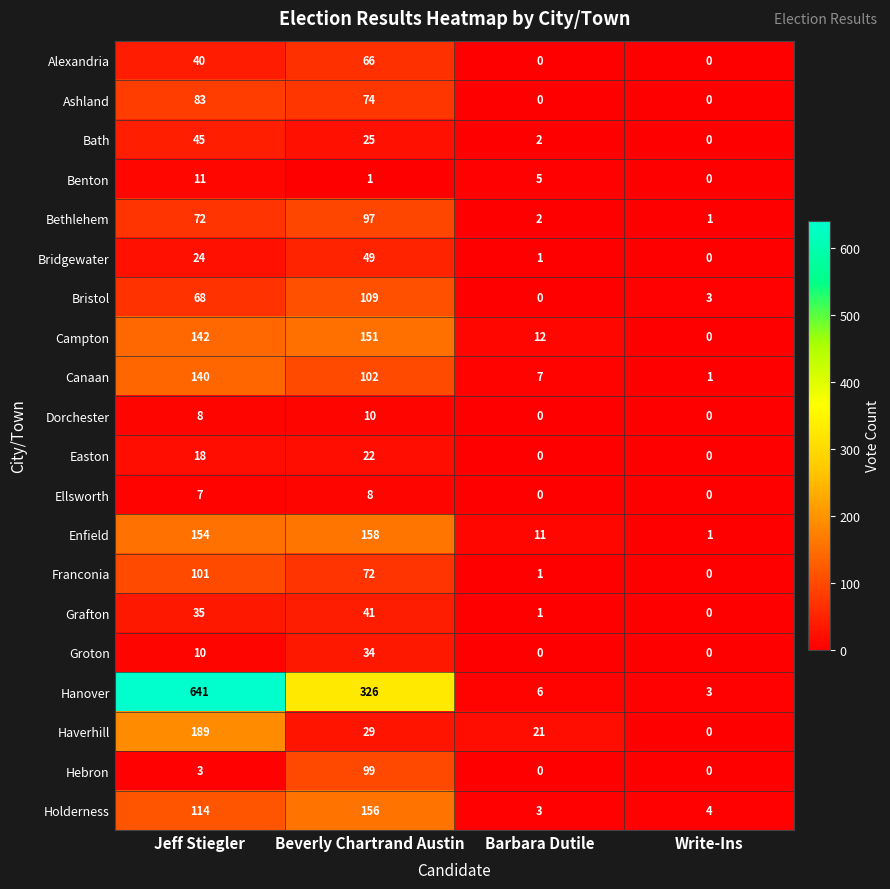

At which category does the chart reach its peak across all series?

Jeff Stiegler